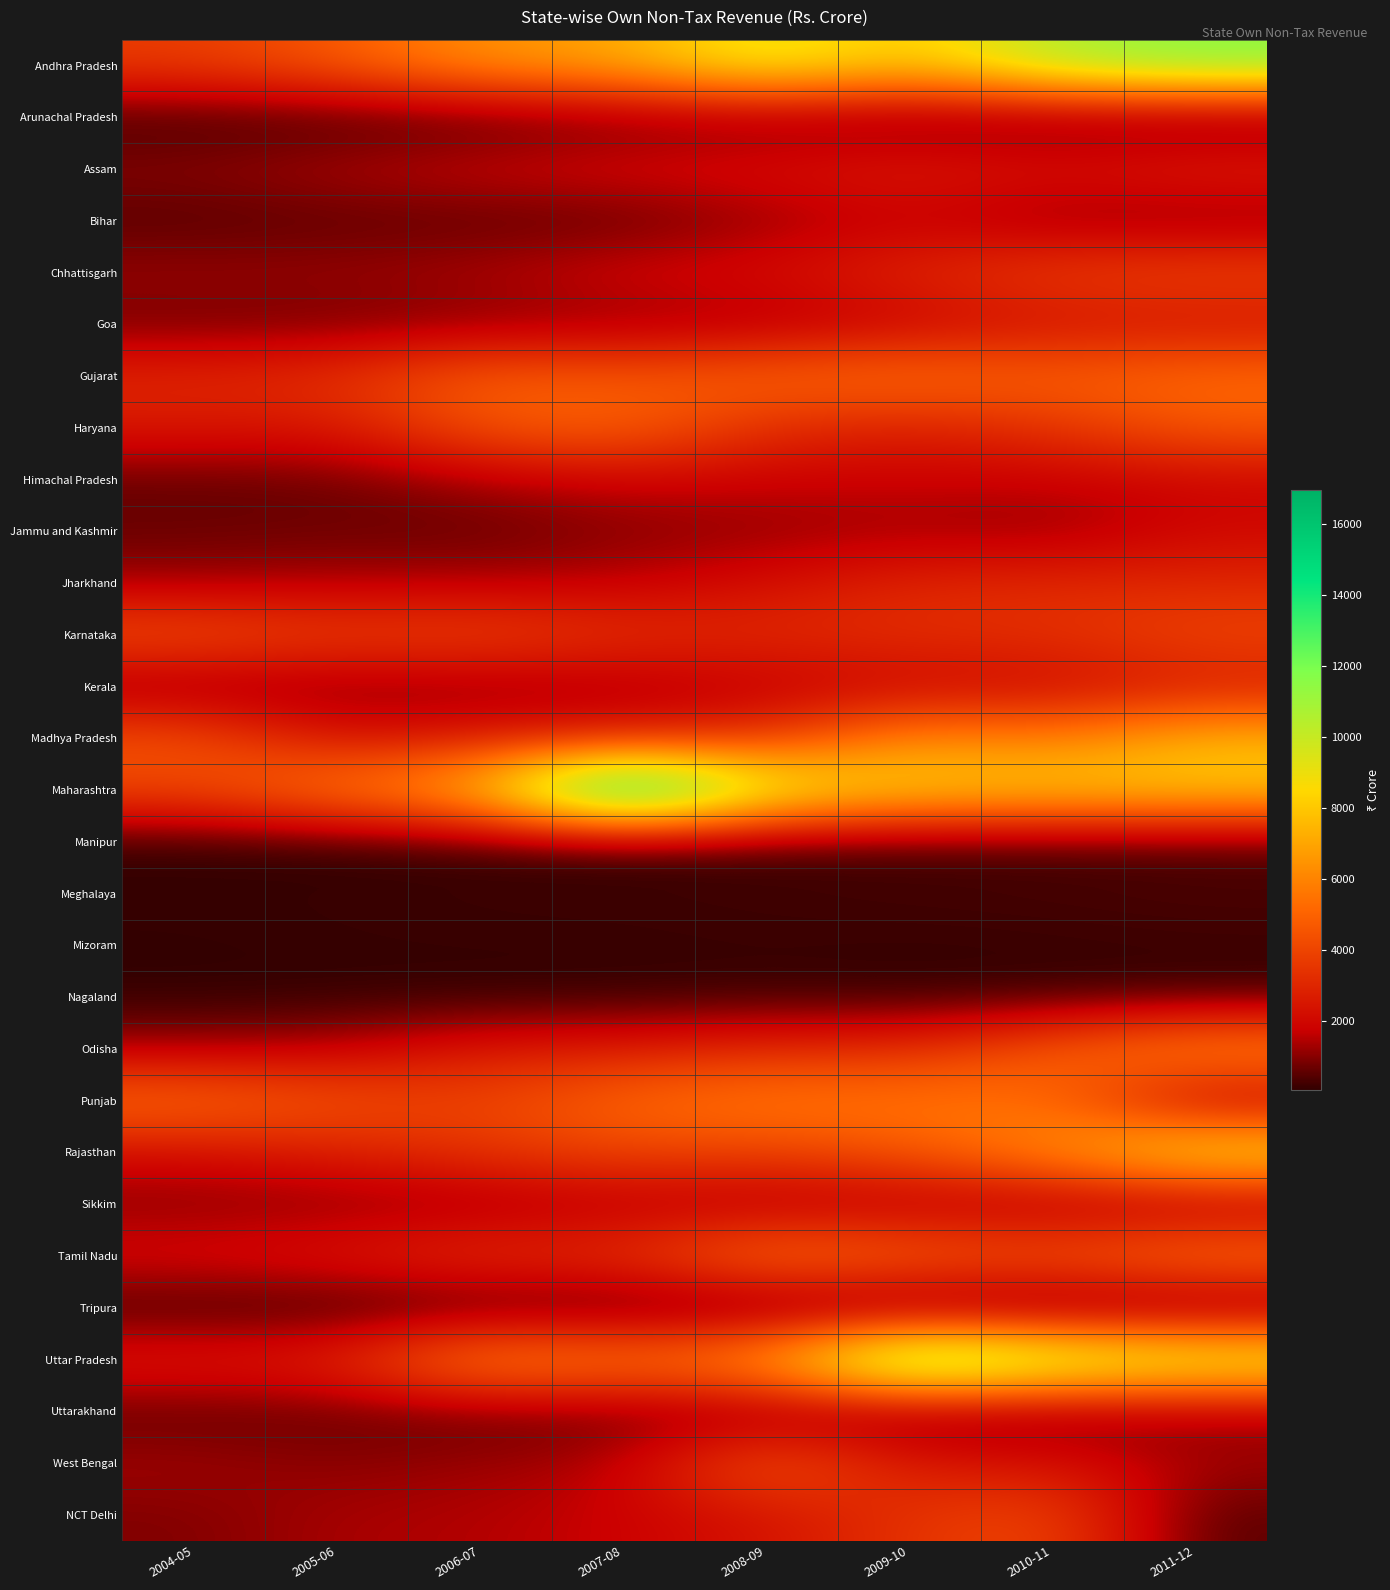

Which series changed the most between 2004-05 and 2007-08?

Maharashtra